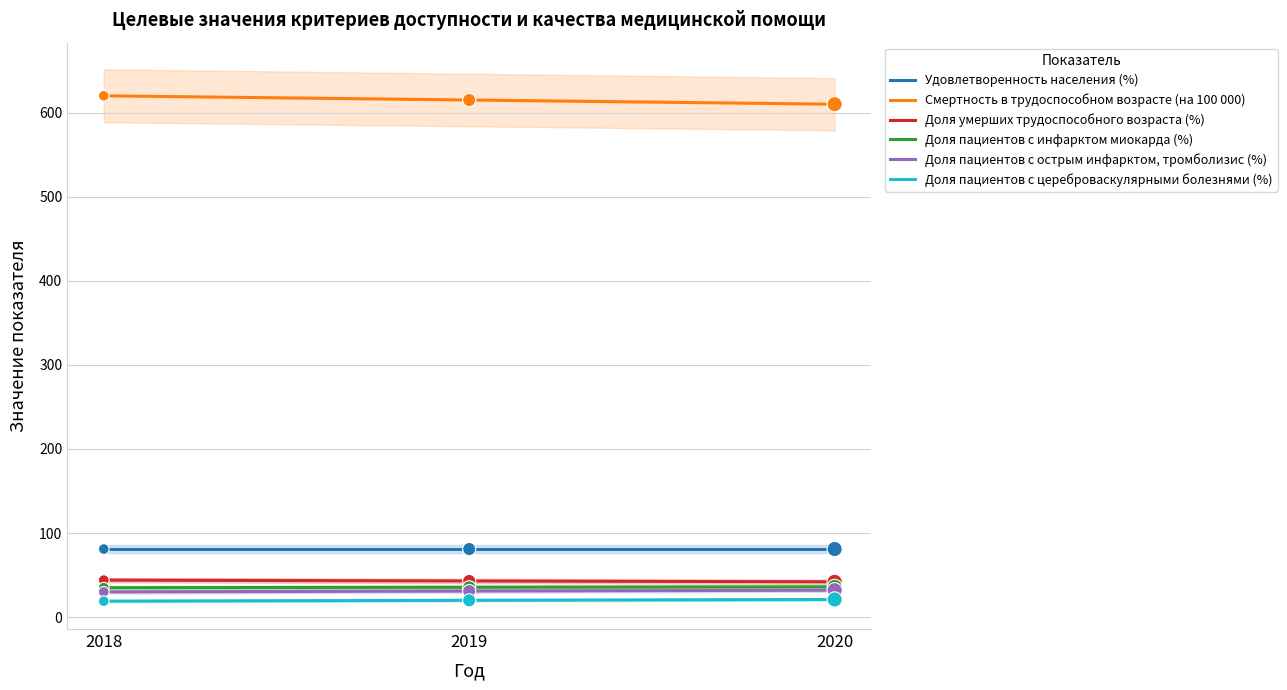

Which series reaches the maximum Y coordinate?

Смертность в трудоспособном возрасте (на 100 000)